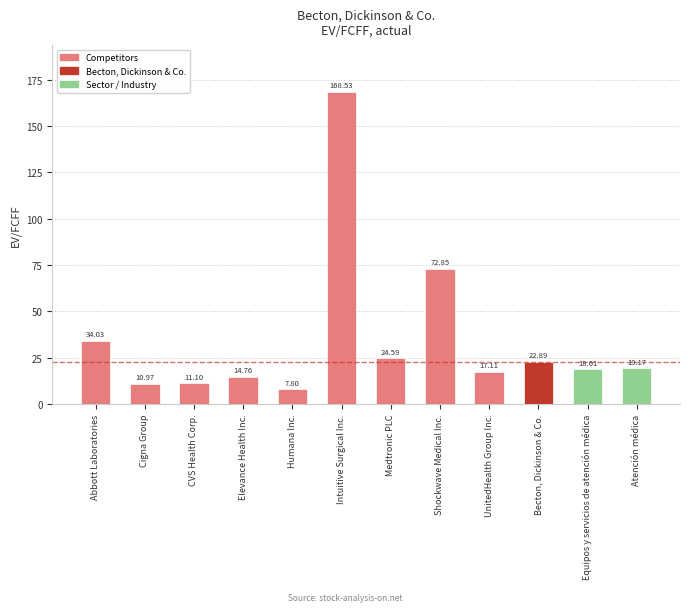

The chart shows a value of 13.1 at Abbott Laboratories. True or false?

False